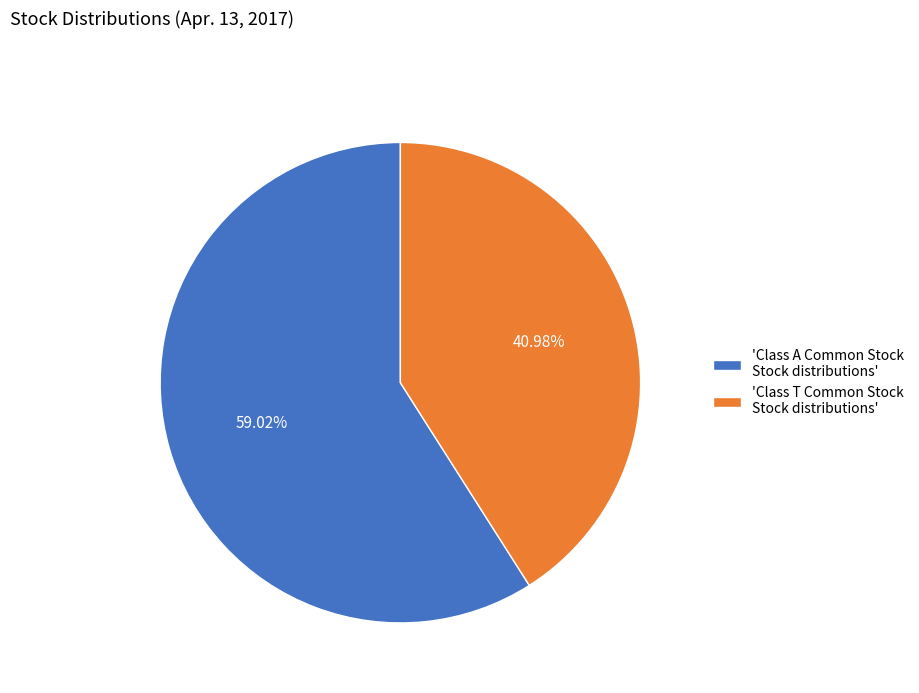

How many slices are in this pie chart?

2